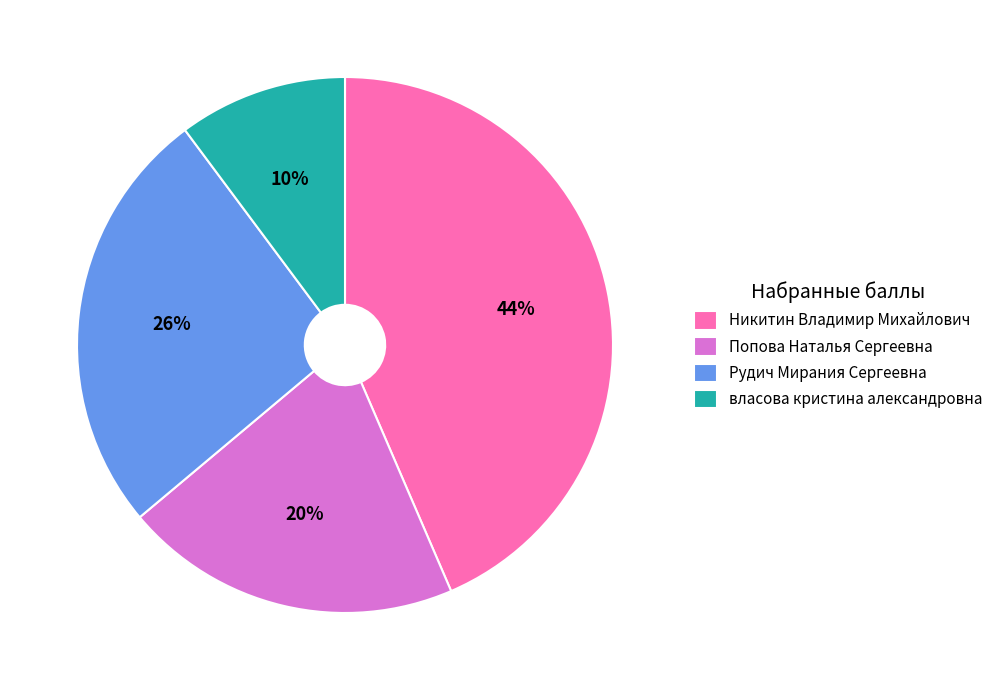

Approximately how many times larger is the value at Рудич Мирания Сергеевна compared to Никитин Владимир Михайлович?

0.6